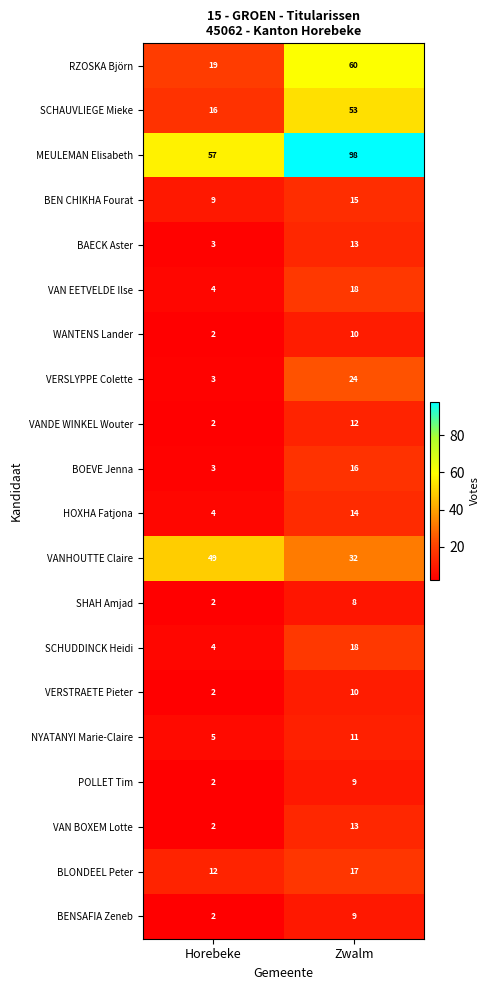

What is the difference between the MEULEMAN Elisabeth values at Zwalm and Horebeke?

41